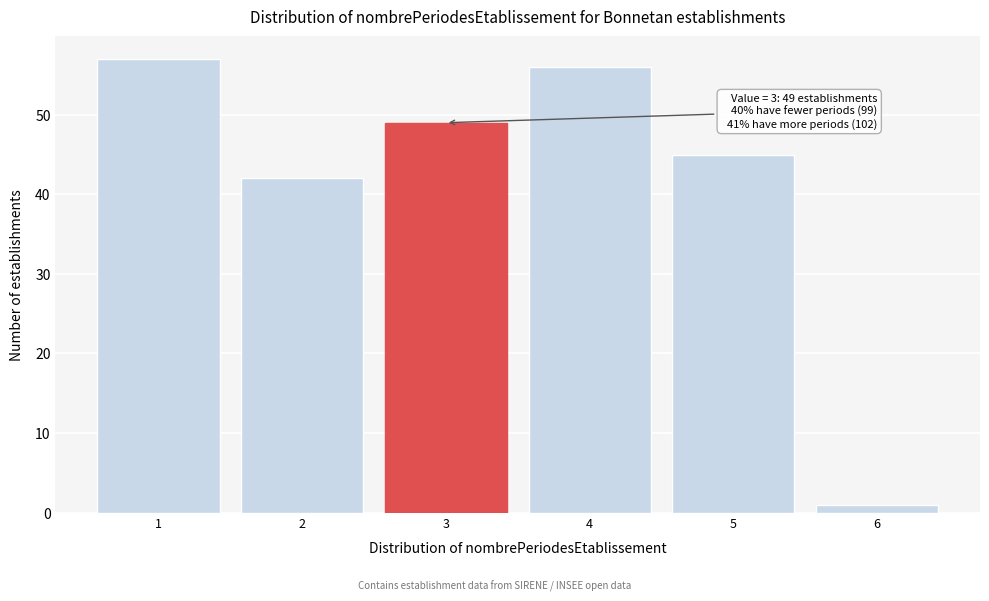

Reading right to left, what are all the values shown in this chart?

6=1	5=45	4=56	3=49	2=42	1=57